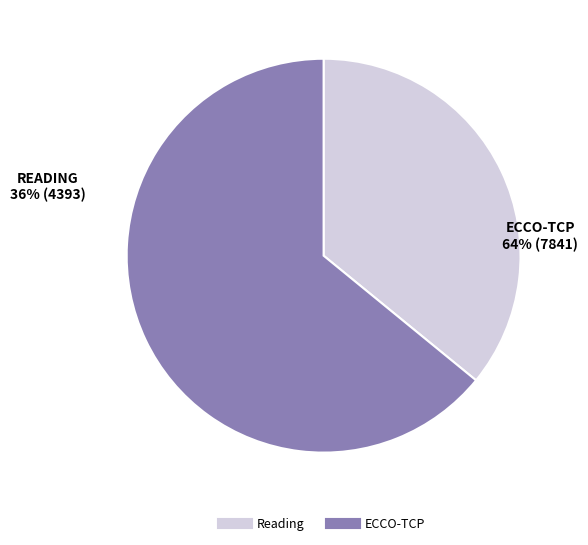

Is it true that ECCO-TCP is 54% of the pie?

False